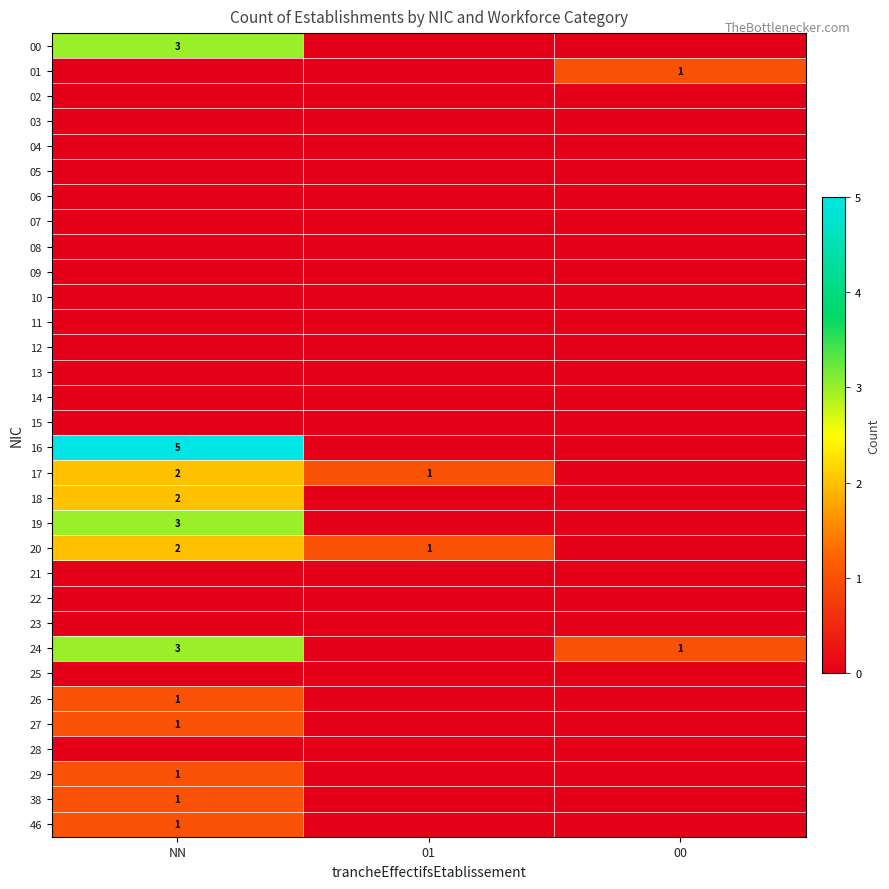

Is it true that 38 equals 1 at NN?

True